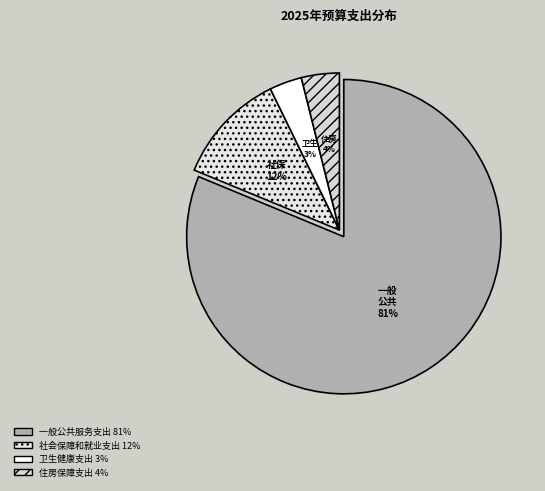

Is it true that 住房保障支出 is 4% of the pie?

True